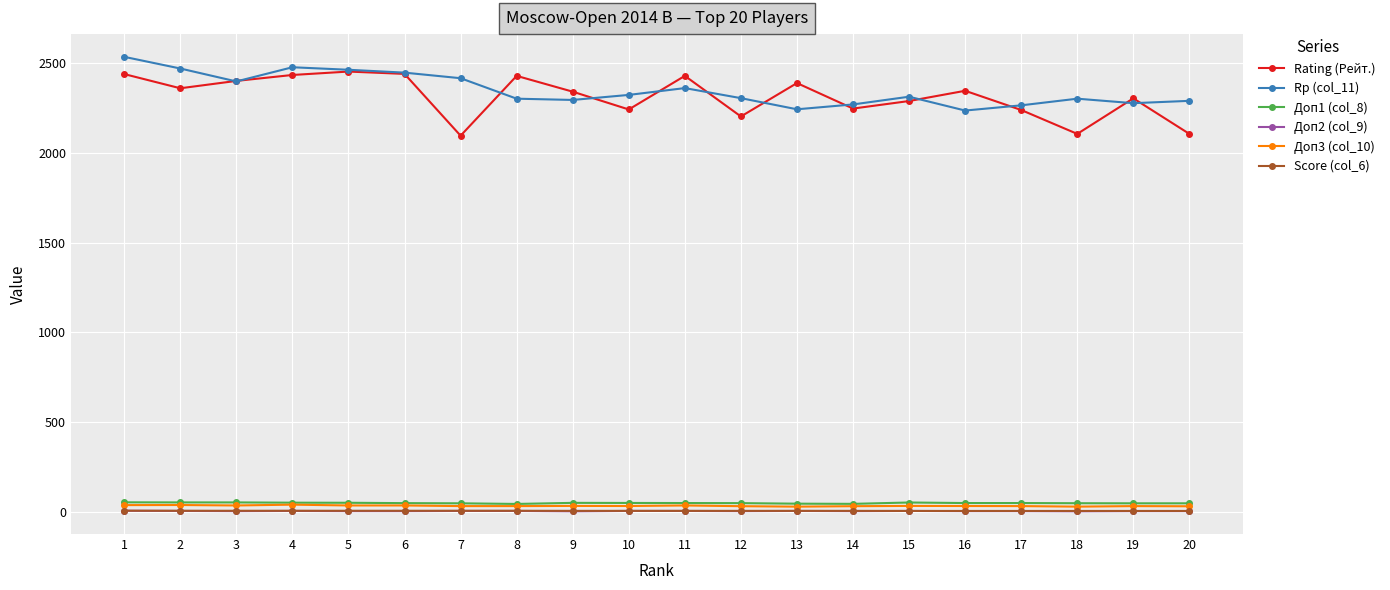

True or false: Score (col_6) and Rating (Рейт.) cross at least once.

False